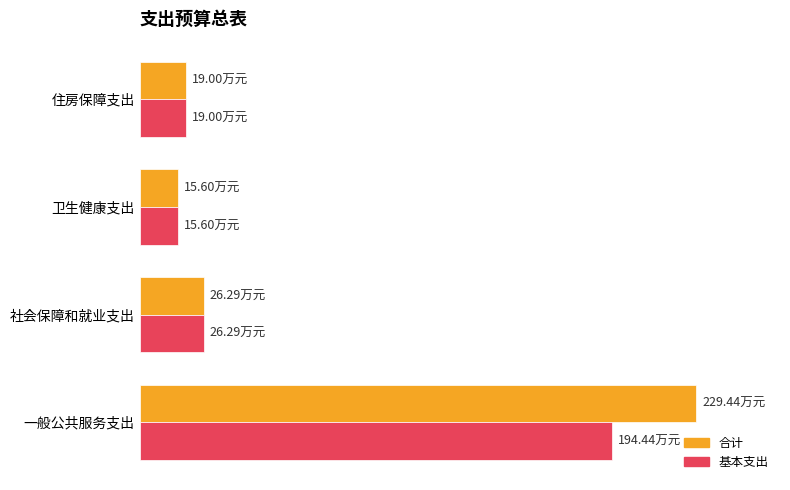

Reading right to left, extract all data points from this chart.

合计: 150=19.0	100=15.6	50=26.3	0=229.4
基本支出: 150=19.0	100=15.6	50=26.3	0=194.4